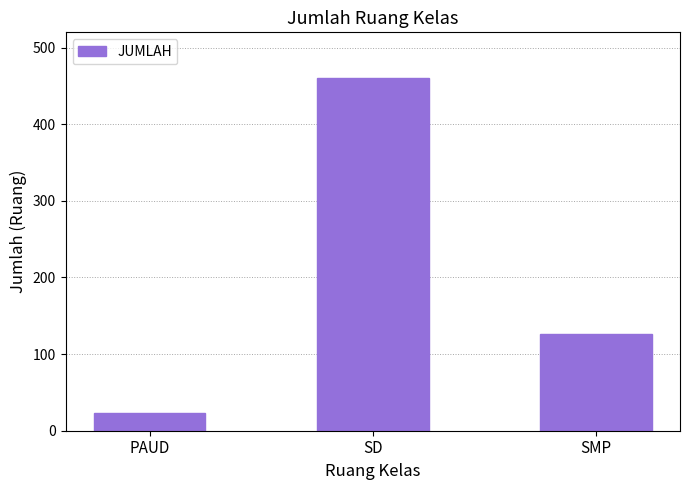

Reading left to right, transcribe all the data shown in this chart.

23	460	126